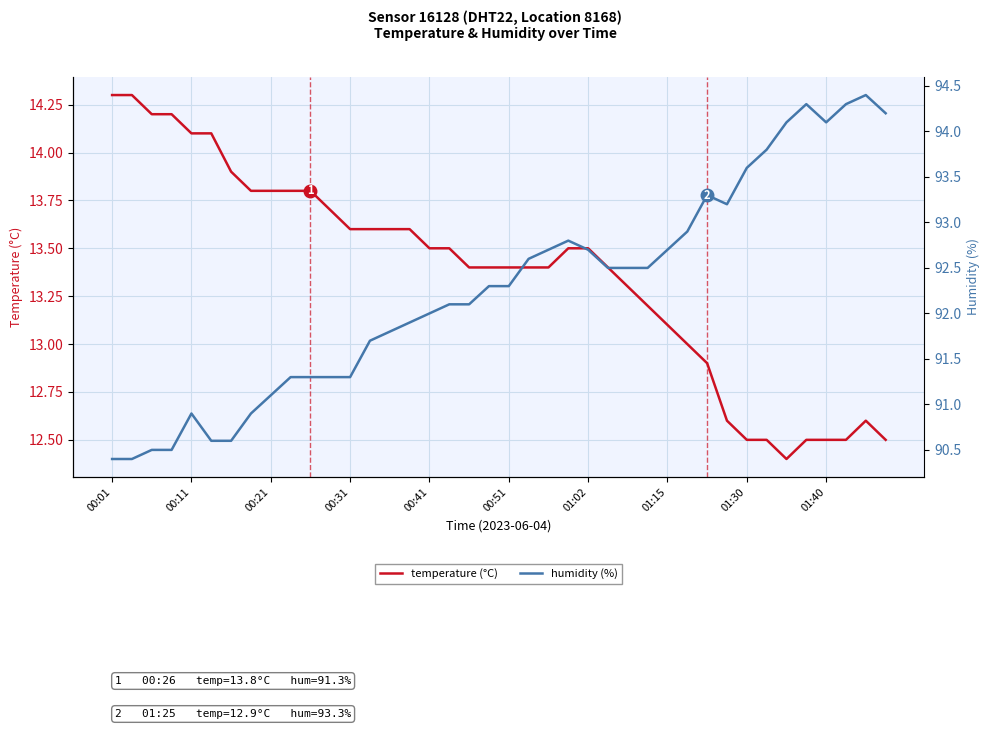

The value of temperature (°C) at 15 is 18.1. True or false?

False